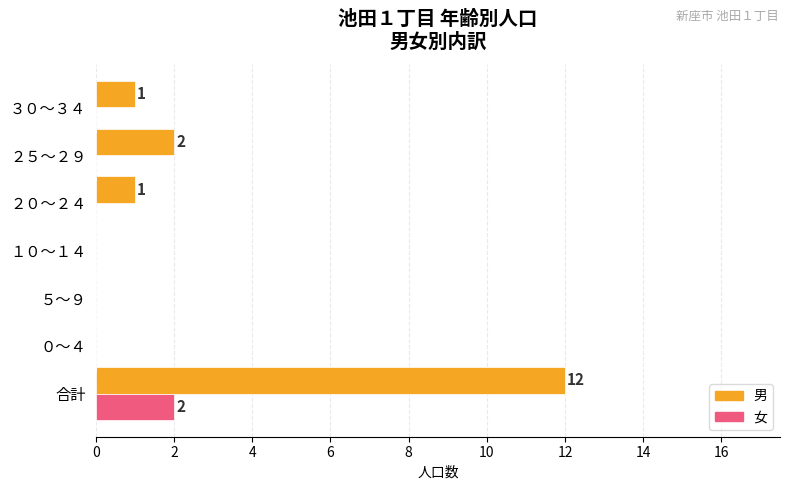

Is the value of 男 at ２０～２４ greater than the value of 女 at ２０～２４?

Yes